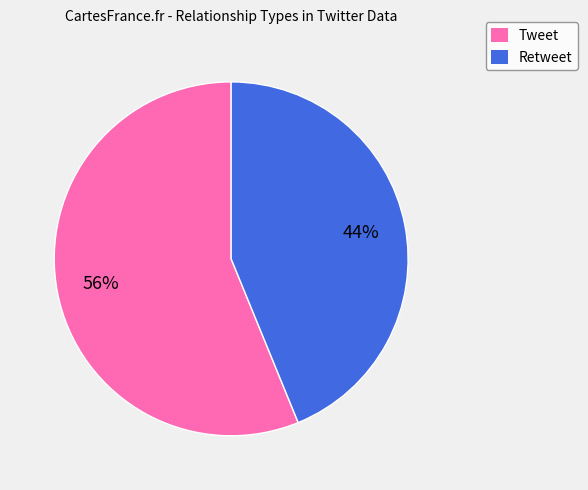

Do Tweet and Retweet together represent more than half of the pie?

Yes